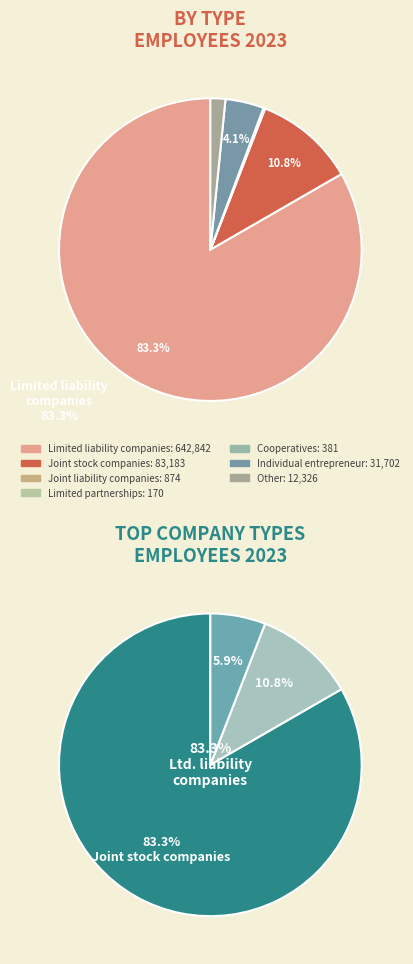

Is it true that Joint stock companies is 11% of the pie?

True